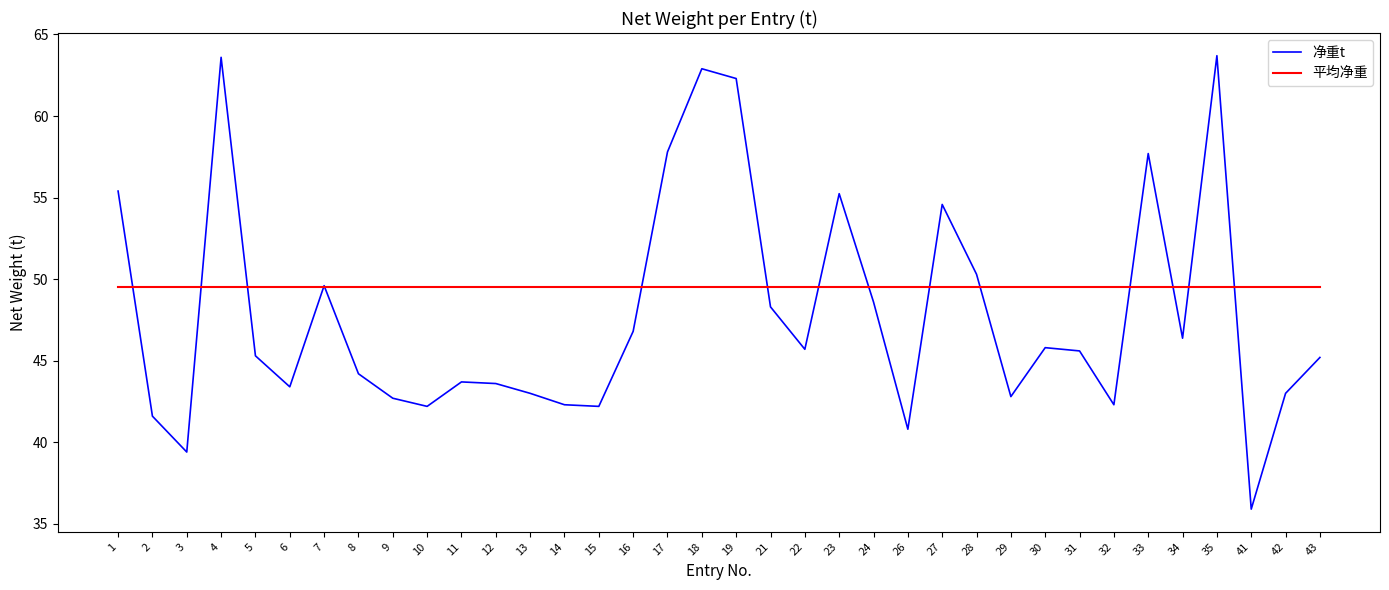

At 16, list the series in order from largest to smallest.

平均净重, 净重t